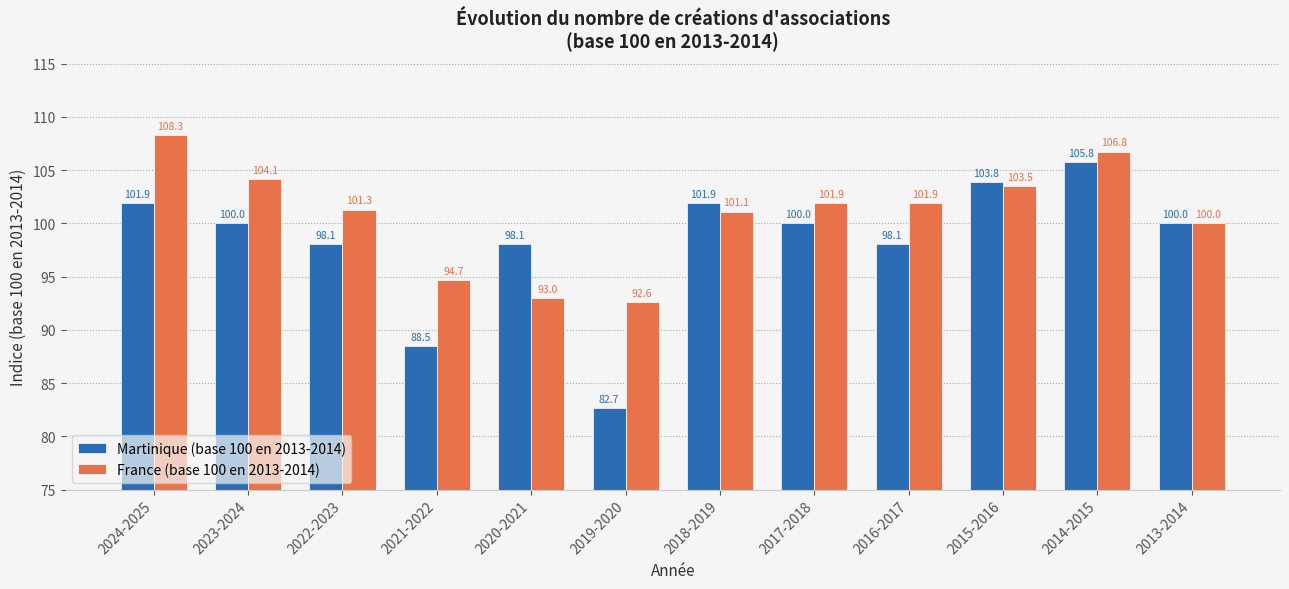

Count the number of data series in this chart.

2